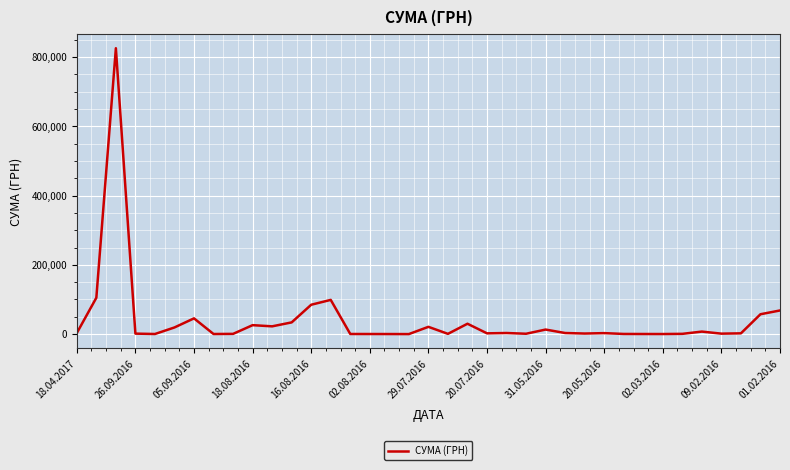

Is this an area chart (filled region under the line)?

No